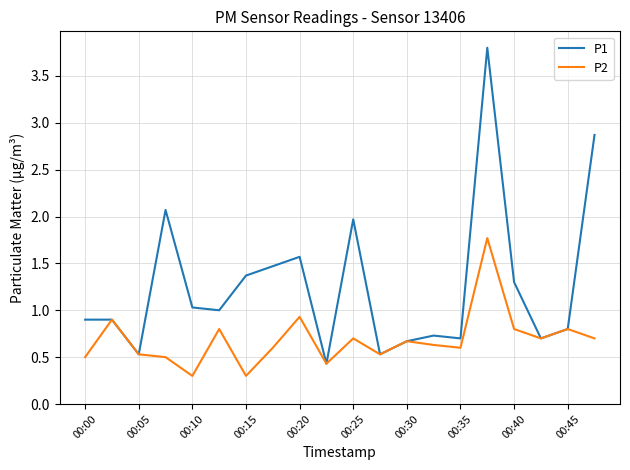

How many lines are shown in the chart?

2